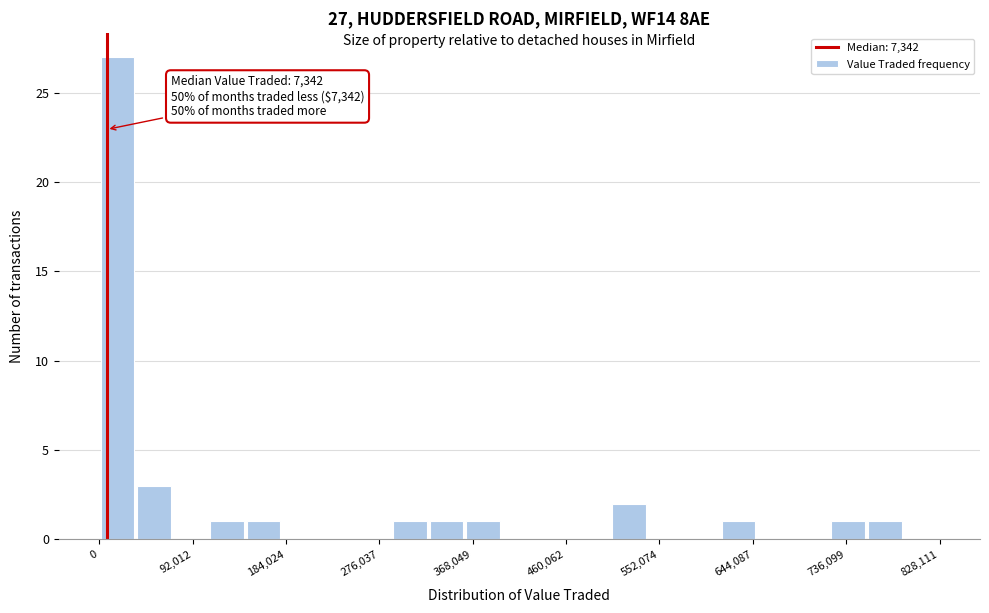

Read against the x-axis, roughly where is the centre of the tallest bar?

20000